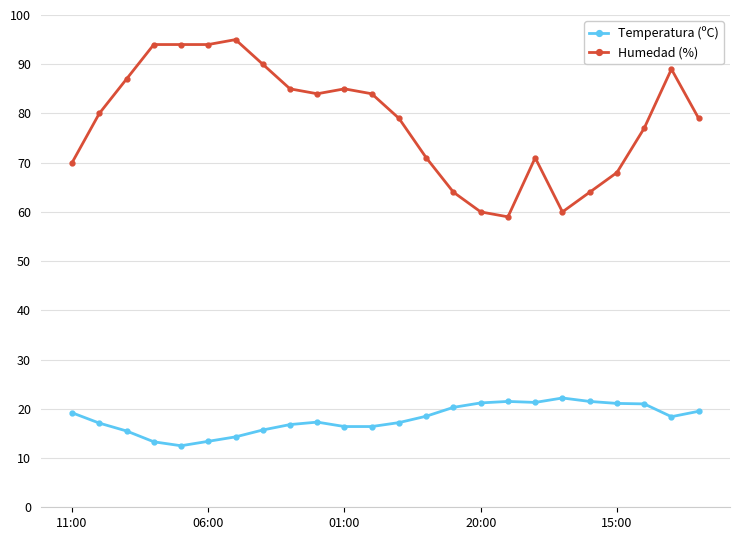

List the series in order of their overall mean, lowest first.

Temperatura (ºC), Humedad (%)